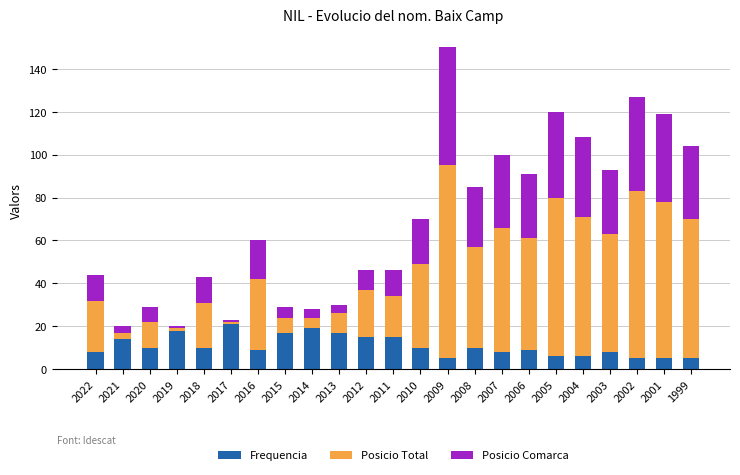

How many distinct data groups are displayed?

3